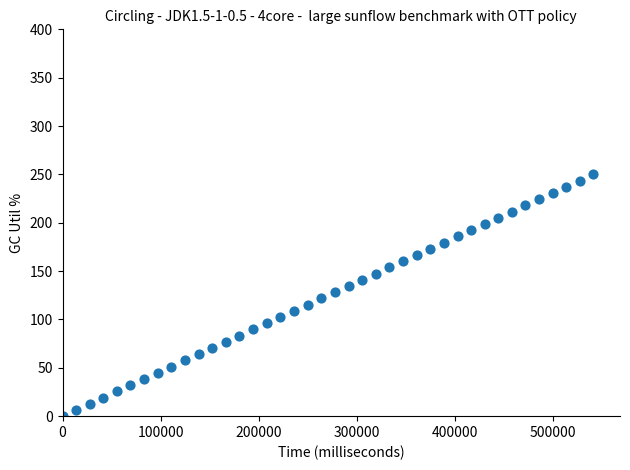

What is the range of X values (max minus min)?

541540.0